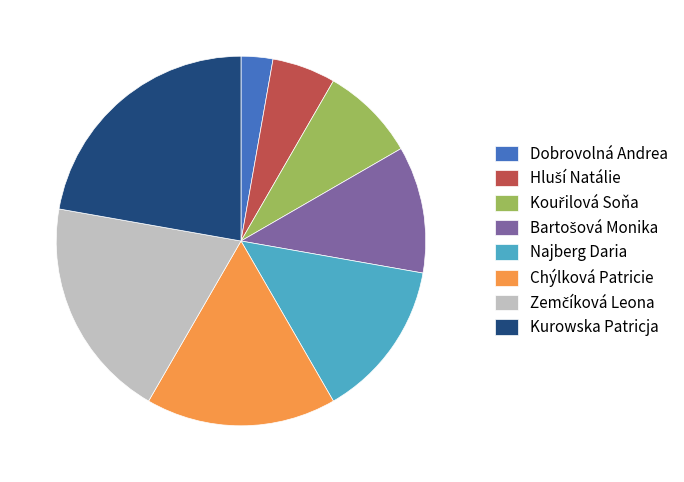

True or false: Kurowska Patricja accounts for 22% of the total.

True